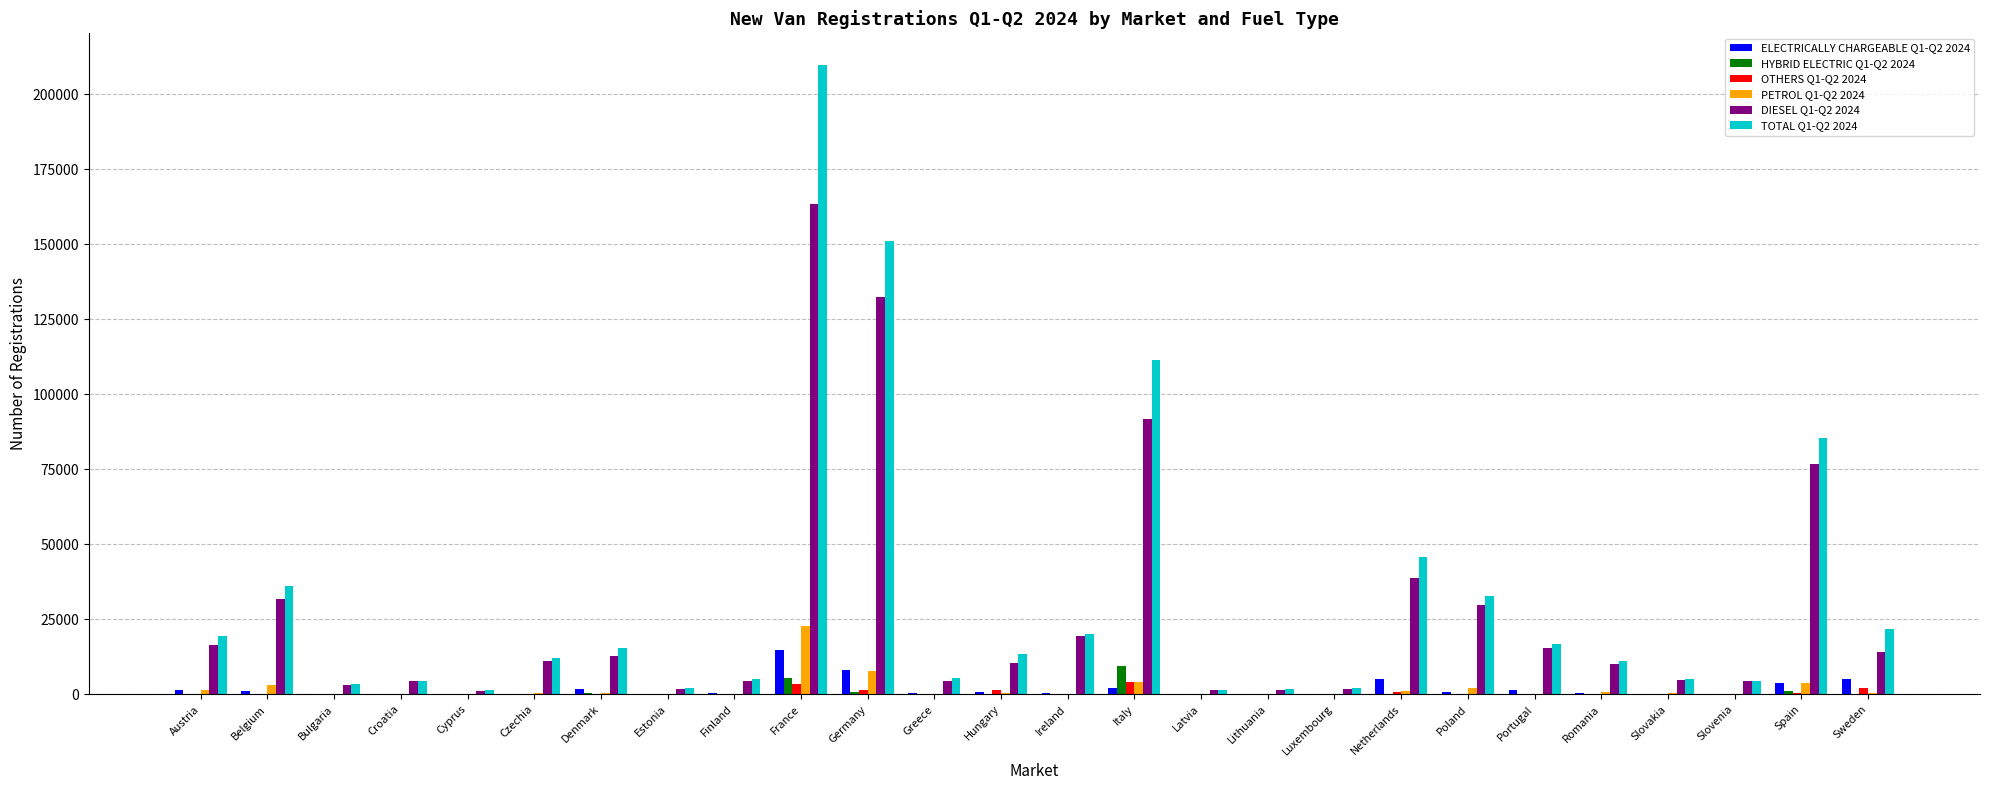

Where does the HYBRID ELECTRIC Q1-Q2 2024 series first go above 39?

Austria